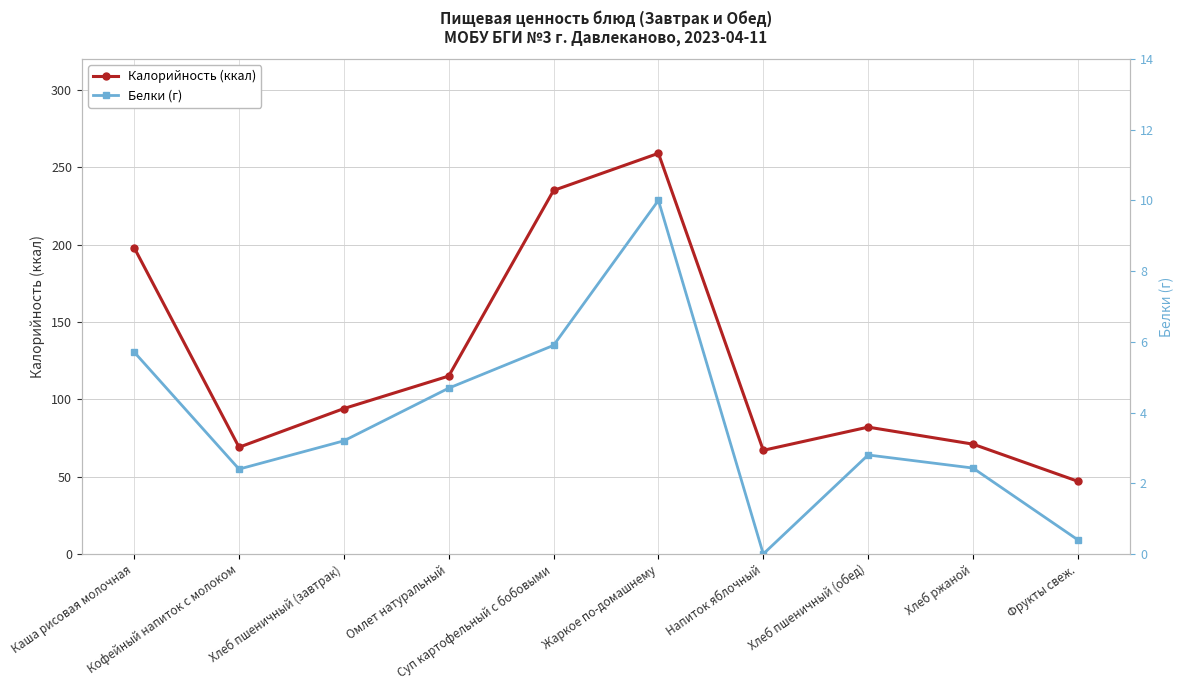

What is the label of the 3rd point from the right?

Хлеб пшеничный (обед)